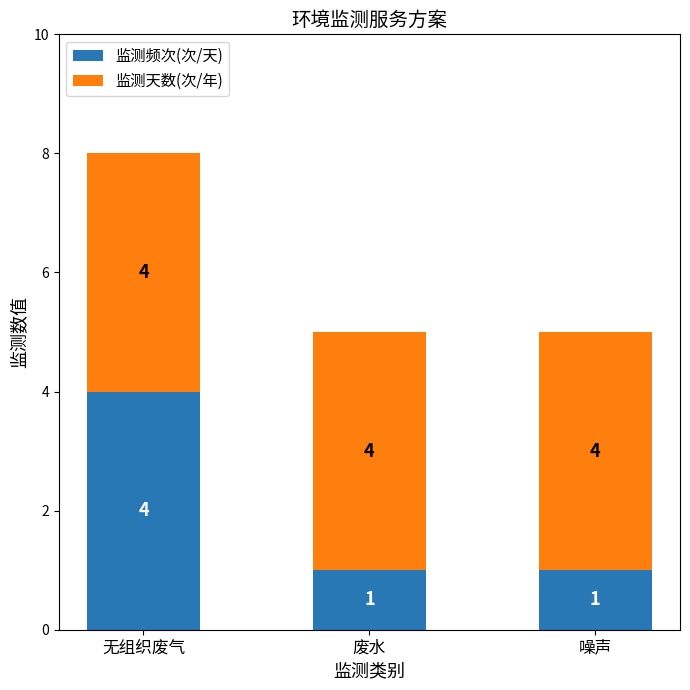

Count the 监测频次(次/天) values in the range 1 to 4.

3